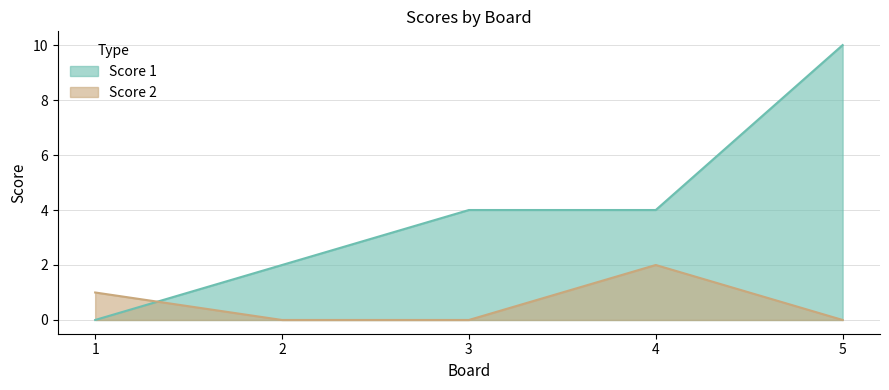

What is the difference between the maximum and second lowest values in the Score 2 series?

2